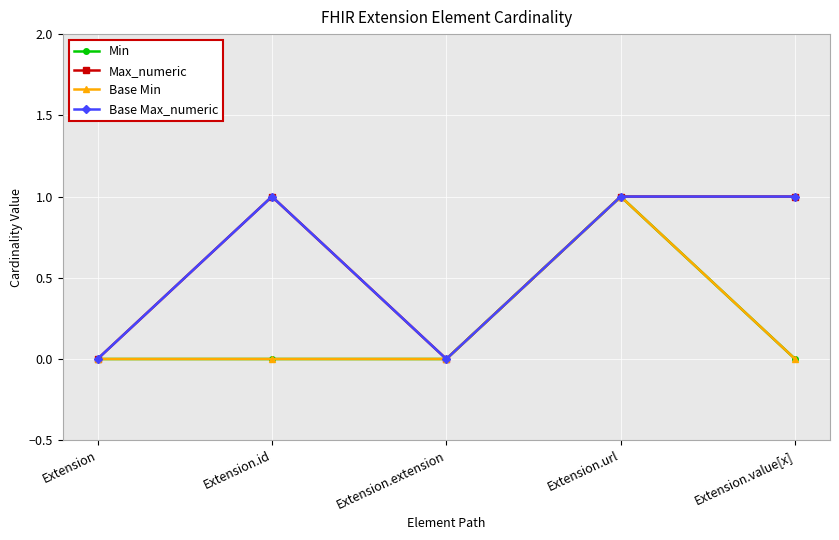

Rank the categories by Max_numeric value from lowest to highest.

Extension, Extension.extension, Extension.id, Extension.url, Extension.value[x]